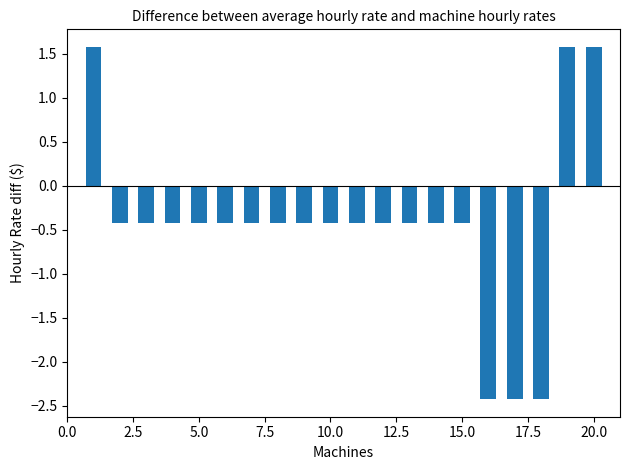

What is the maximum value shown in the chart?

1.6